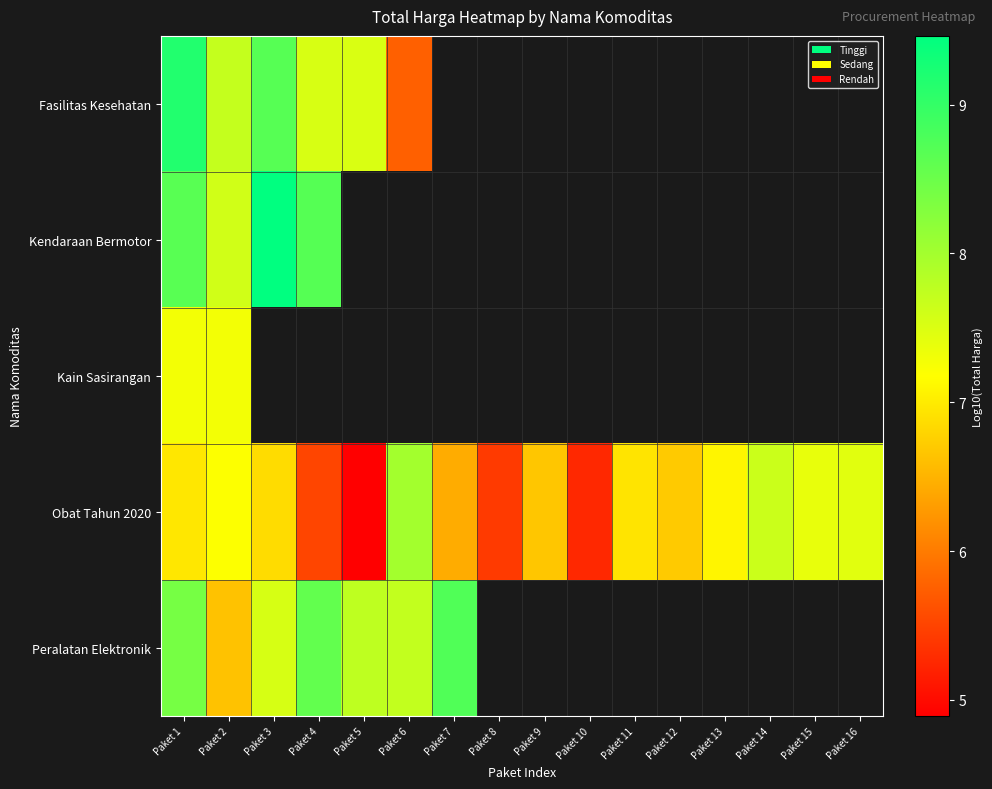

What is the difference between the maximum and minimum values in the Kendaraan Bermotor series?

1.9